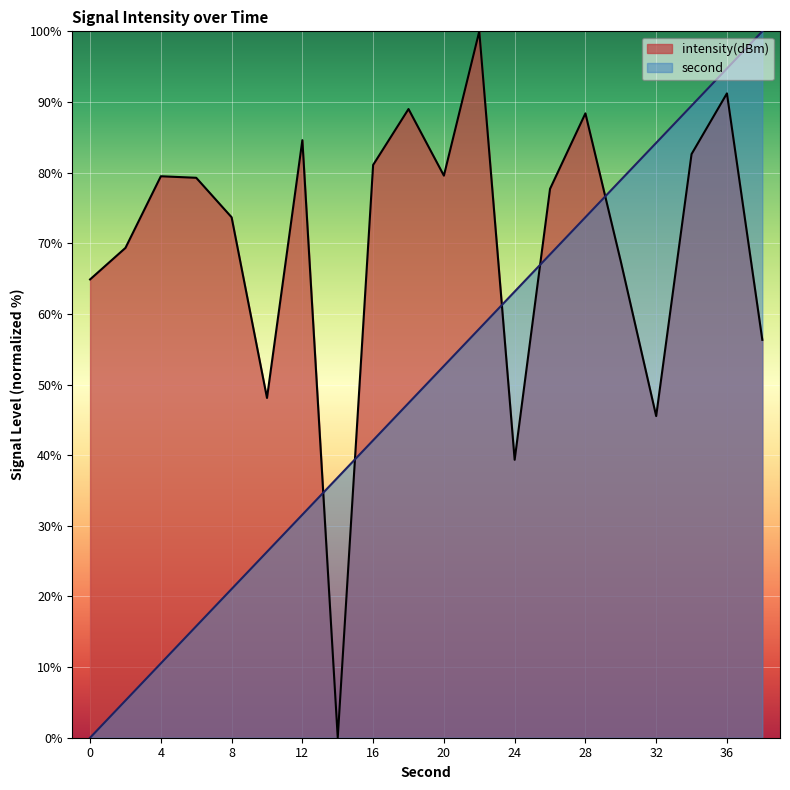

List the series in order of their peak value, lowest first.

second, intensity